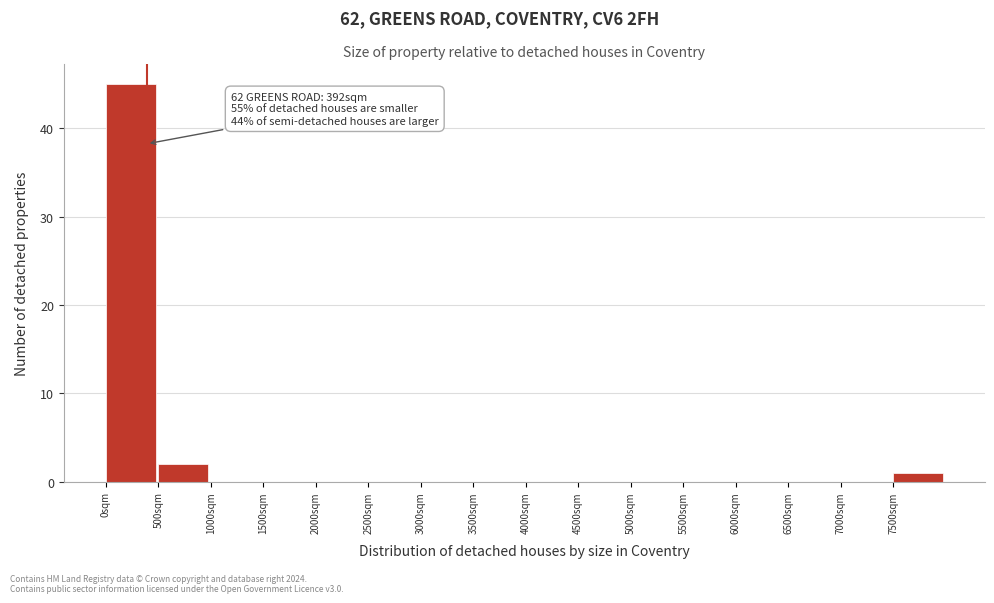

Over which range of the x-axis is the bar tallest?

0 to 500